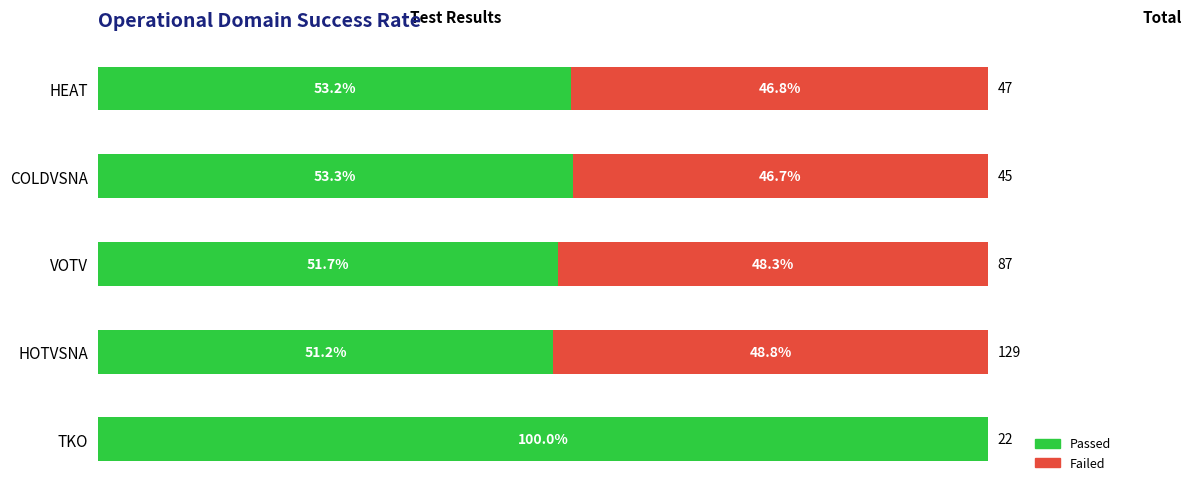

Where is Passed nearest to the value 75?

COLDVSNA